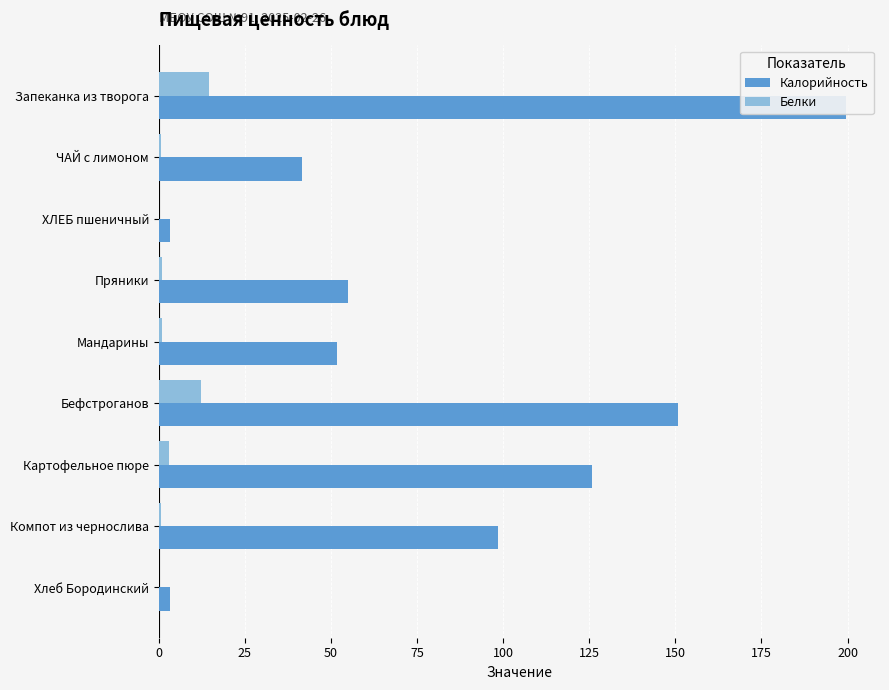

Reading left to right, transcribe all the data shown in this chart.

Калорийность: 199.4	41.6	3.2	54.9	51.7	150.7	125.8	98.4	3.2
Белки: 14.5	0.5	0.0	0.9	1.1	12.2	3.1	0.8	0.0